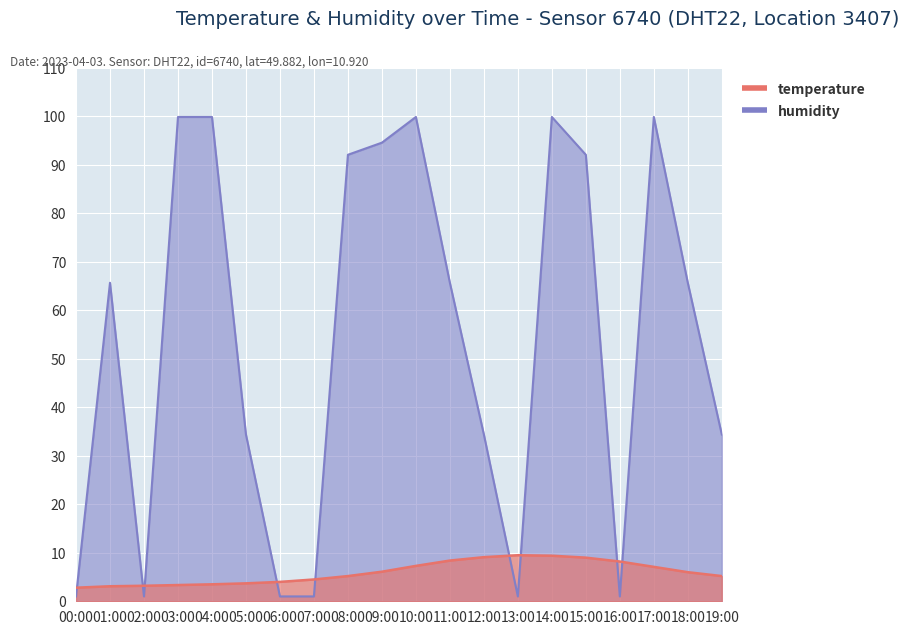

Reading left to right, list all the values displayed in this chart.

temperature: 00:00=2.8	01:00=3.1	02:00=3.2	03:00=3.4	04:00=3.5	05:00=3.7	06:00=4.0	07:00=4.5	08:00=5.2	09:00=6.1	10:00=7.3	11:00=8.4	12:00=9.1	13:00=9.5	14:00=9.4	15:00=9.0	16:00=8.2	17:00=7.1	18:00=6.0	19:00=5.2
humidity: 00:00=1.0	01:00=65.7	02:00=1.0	03:00=99.9	04:00=99.9	05:00=34.4	06:00=1.0	07:00=1.0	08:00=92.1	09:00=94.6	10:00=99.9	11:00=65.7	12:00=34.4	13:00=1.0	14:00=99.9	15:00=92.1	16:00=1.0	17:00=99.9	18:00=65.7	19:00=34.4